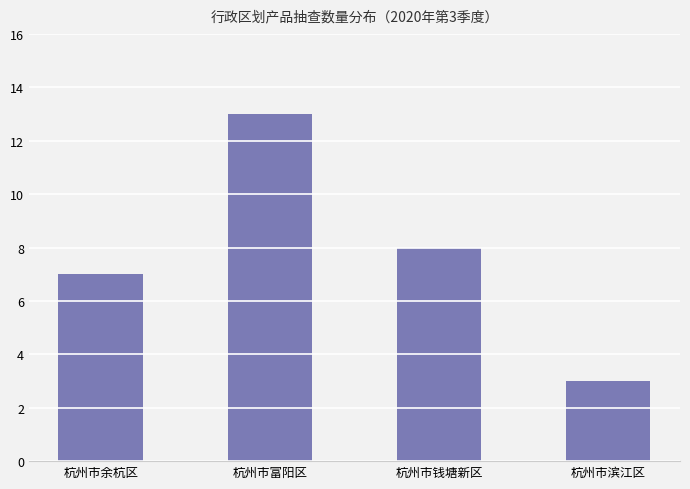

List the labels in order of value, smallest first.

杭州市滨江区, 杭州市余杭区, 杭州市钱塘新区, 杭州市富阳区